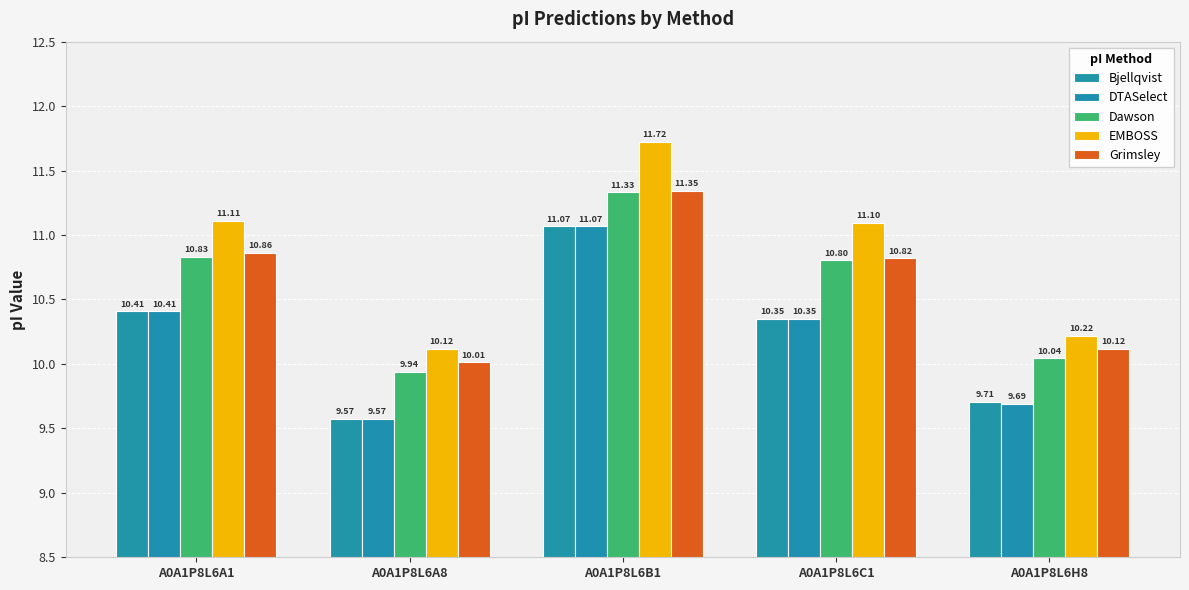

How many data points in Bjellqvist are above 10?

3